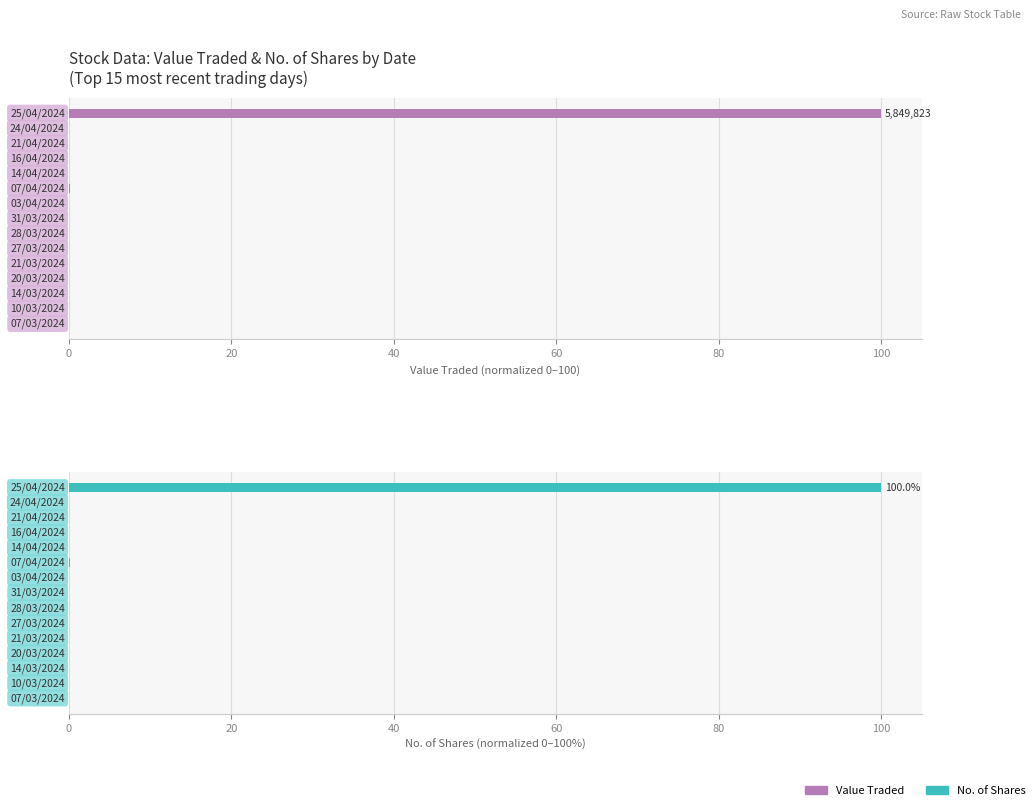

At how many categories does at least one series exceed 13?

1